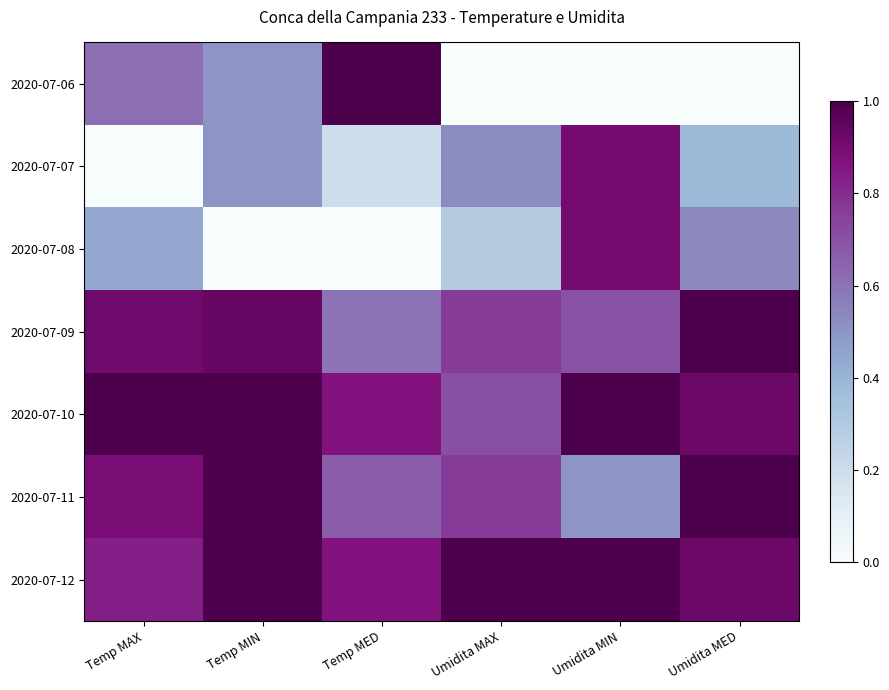

Rank the series by their maximum value, from highest to lowest.

2020-07-06, 2020-07-09, 2020-07-10, 2020-07-11, 2020-07-12, 2020-07-07, 2020-07-08